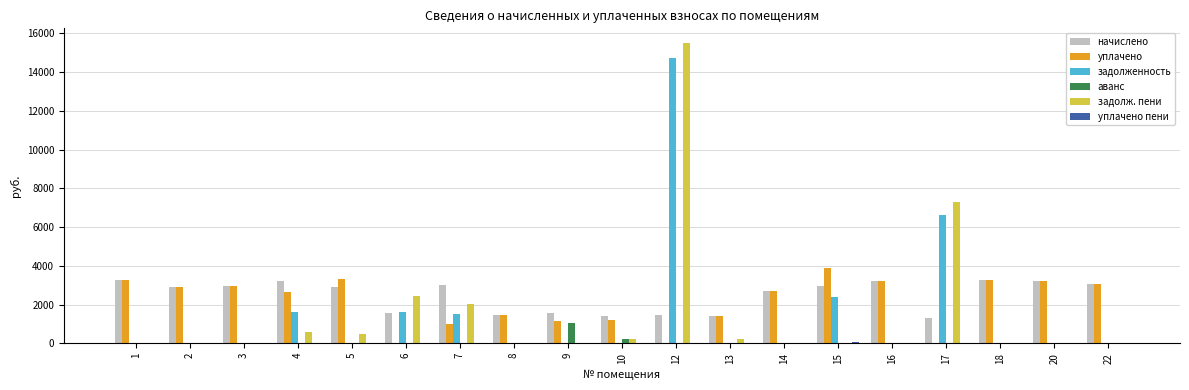

What is the maximum value shown in the chart?

15483.2